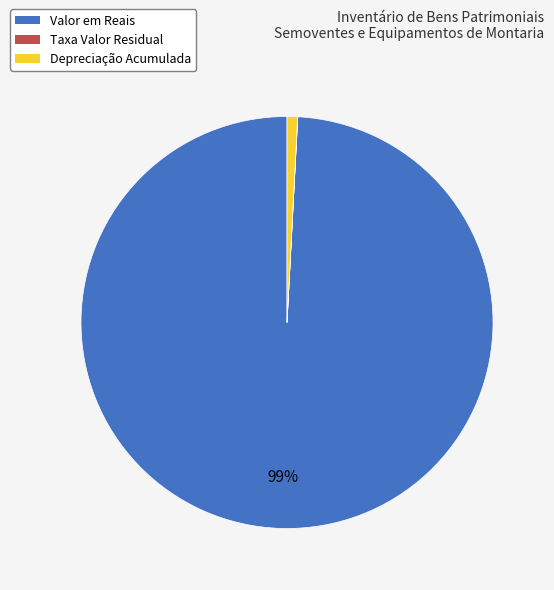

Between Depreciação Acumulada and Valor em Reais, which is larger?

Valor em Reais